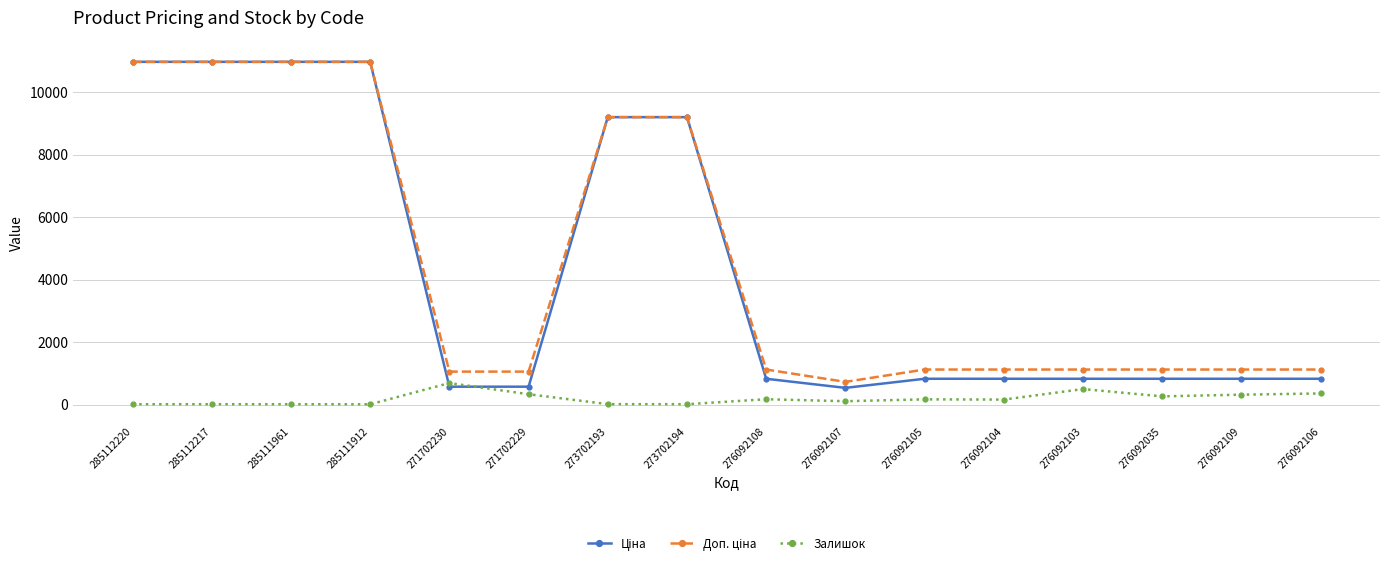

What is the label of the 15th point from the left?

276092109